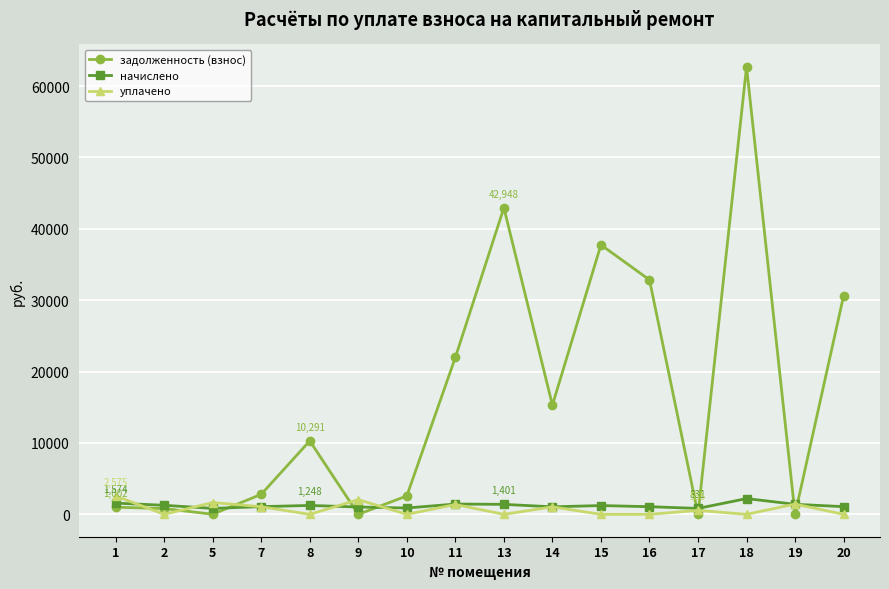

What is the value of the начислено point at the 15th from the left?

1411.7